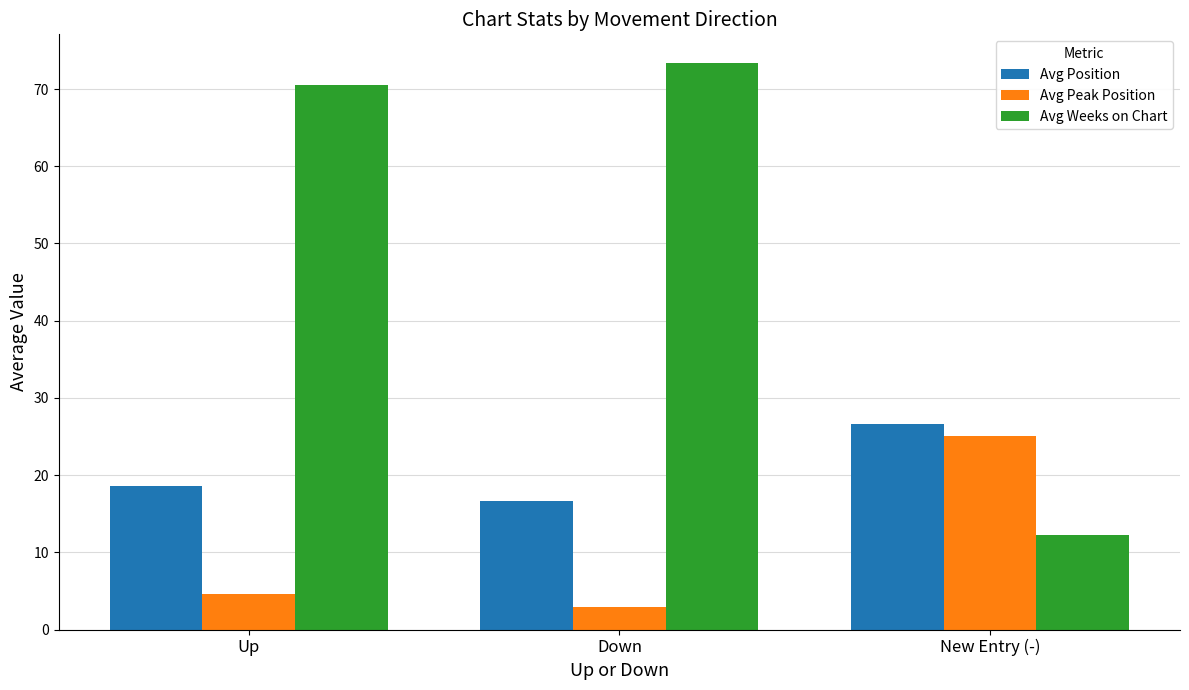

What is the sum of the Avg Weeks on Chart values at Down and Up?

144.0